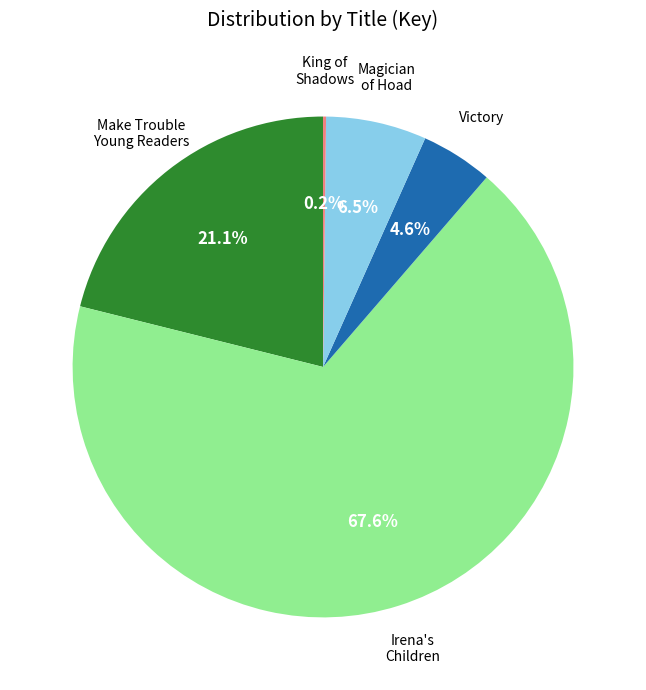

Is there any slice that represents more than half of the pie?

Yes